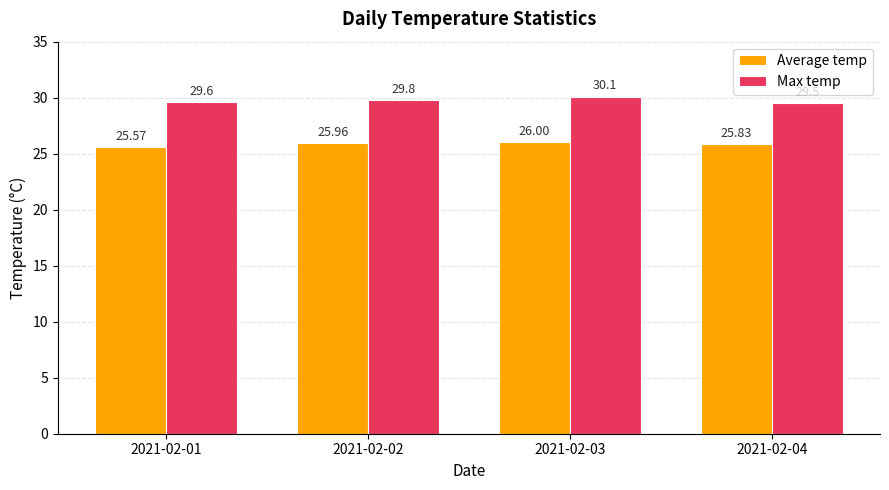

At which label does Max temp reach its minimum?

2021-02-04